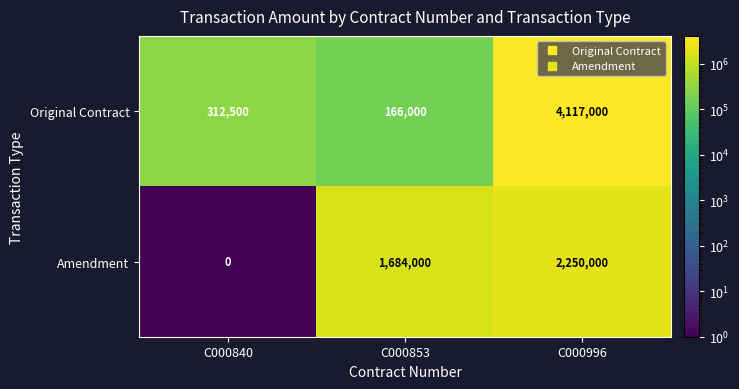

What is the sum of all Original Contract values?

4595500